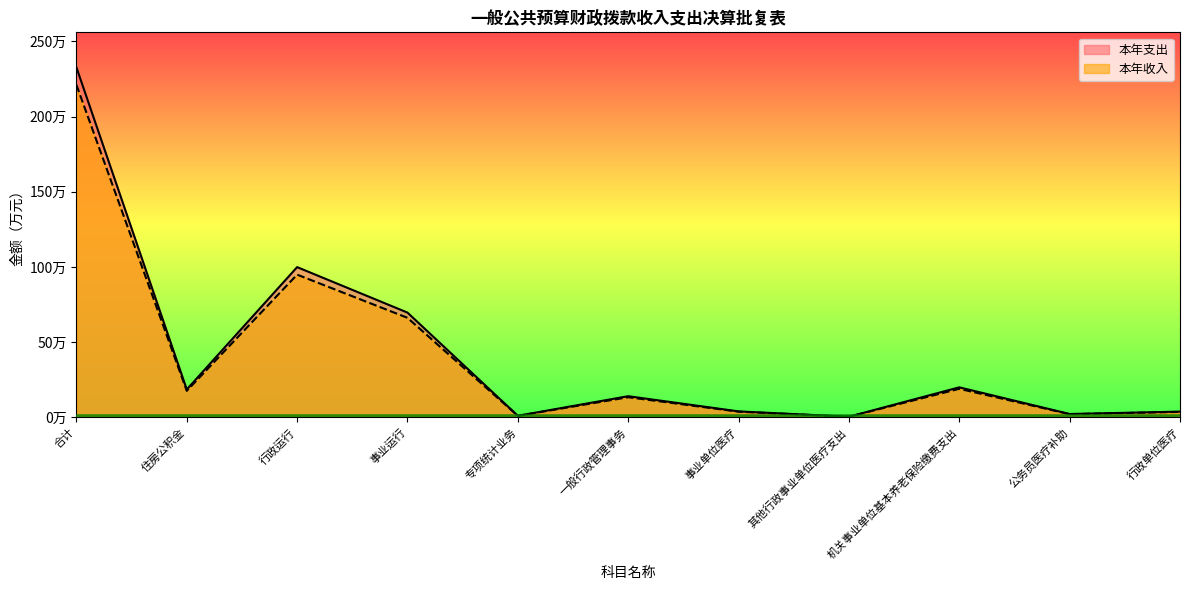

What is the value of the 本年支出 point at the 8th from the left?

0.3